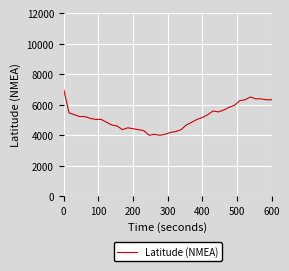

What is the difference between the maximum and minimum values?

3000.0